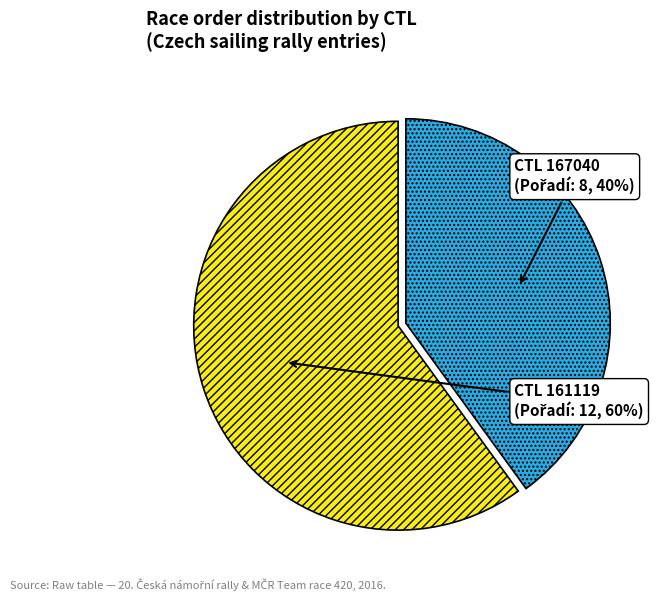

How many segments does this pie chart have?

2